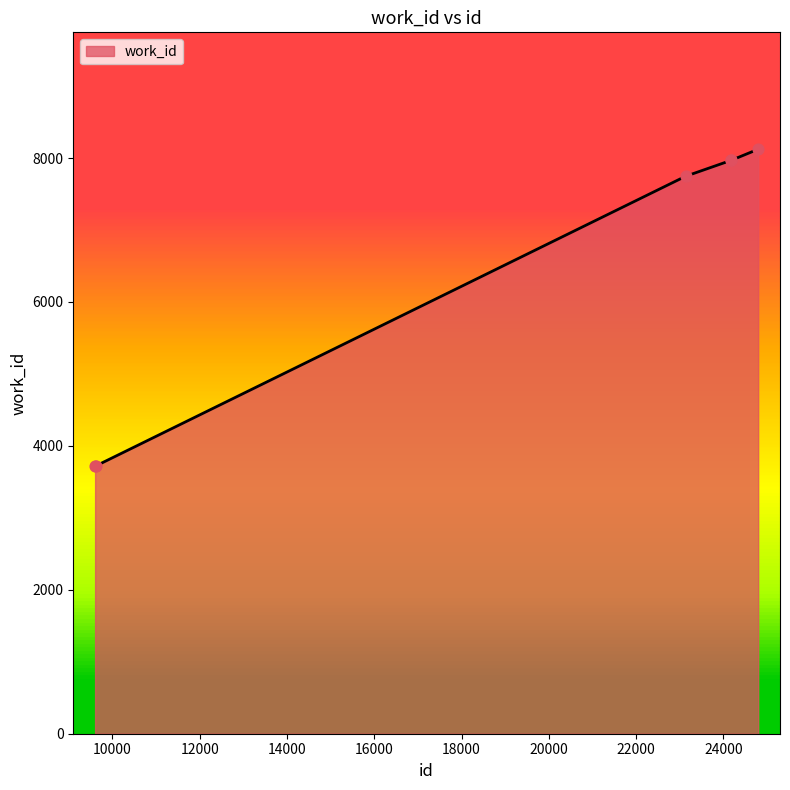

True or false: there are more than 1 points higher than both neighbors.

False